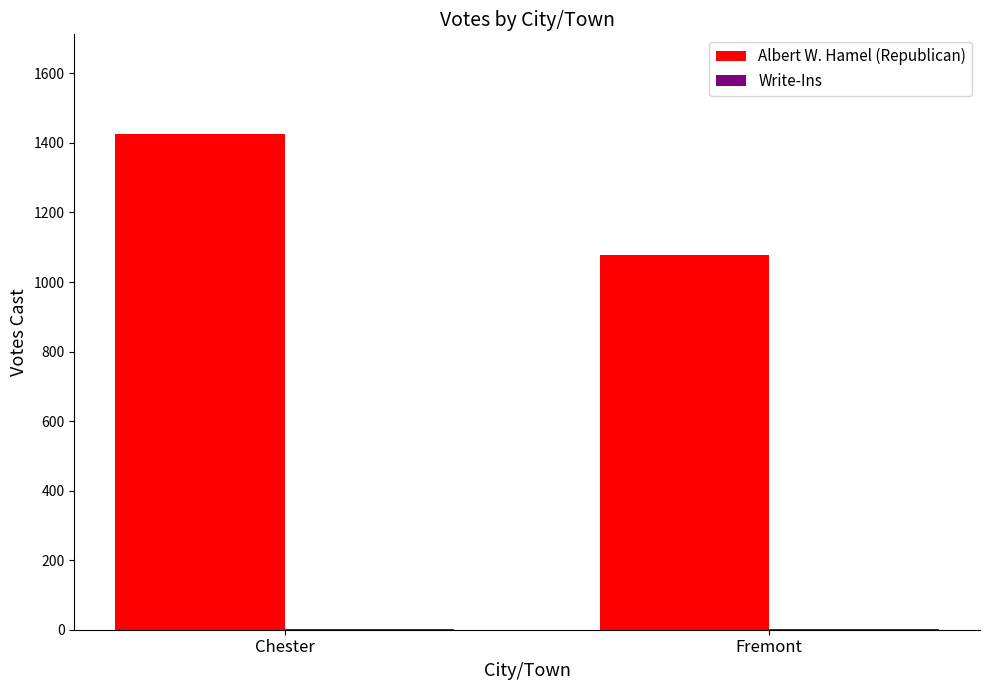

What is the total value across all series at Fremont?

1081